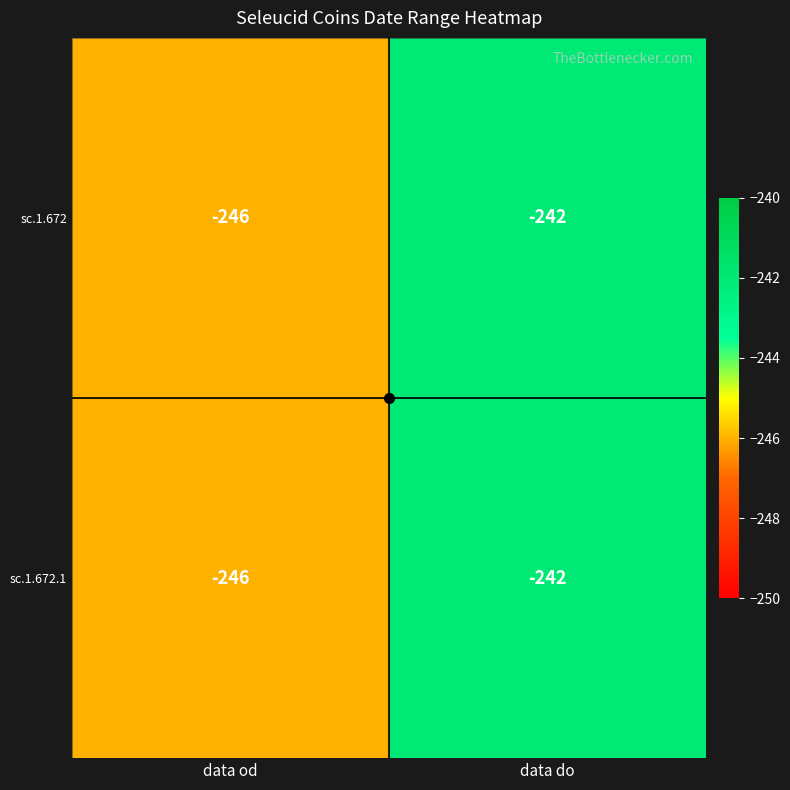

What is the average value of the sc.1.672.1 series?

-244